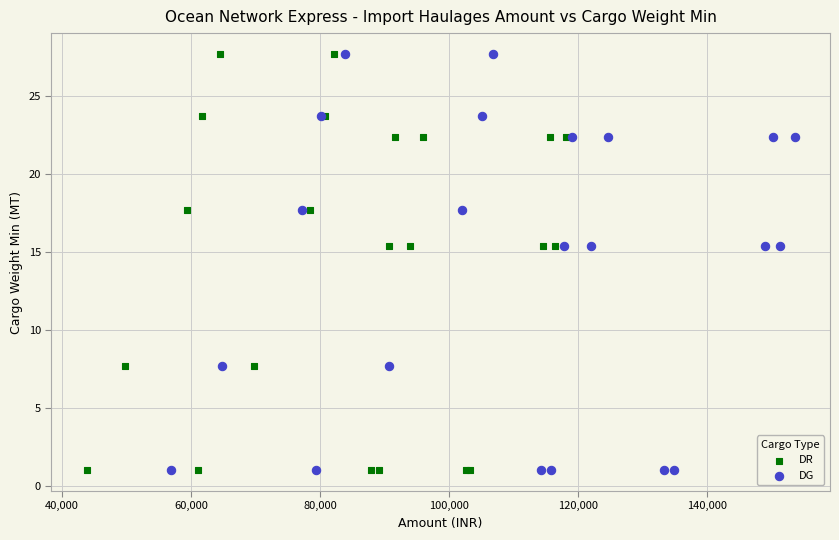

What are all the series names shown in the legend?

DR, DG